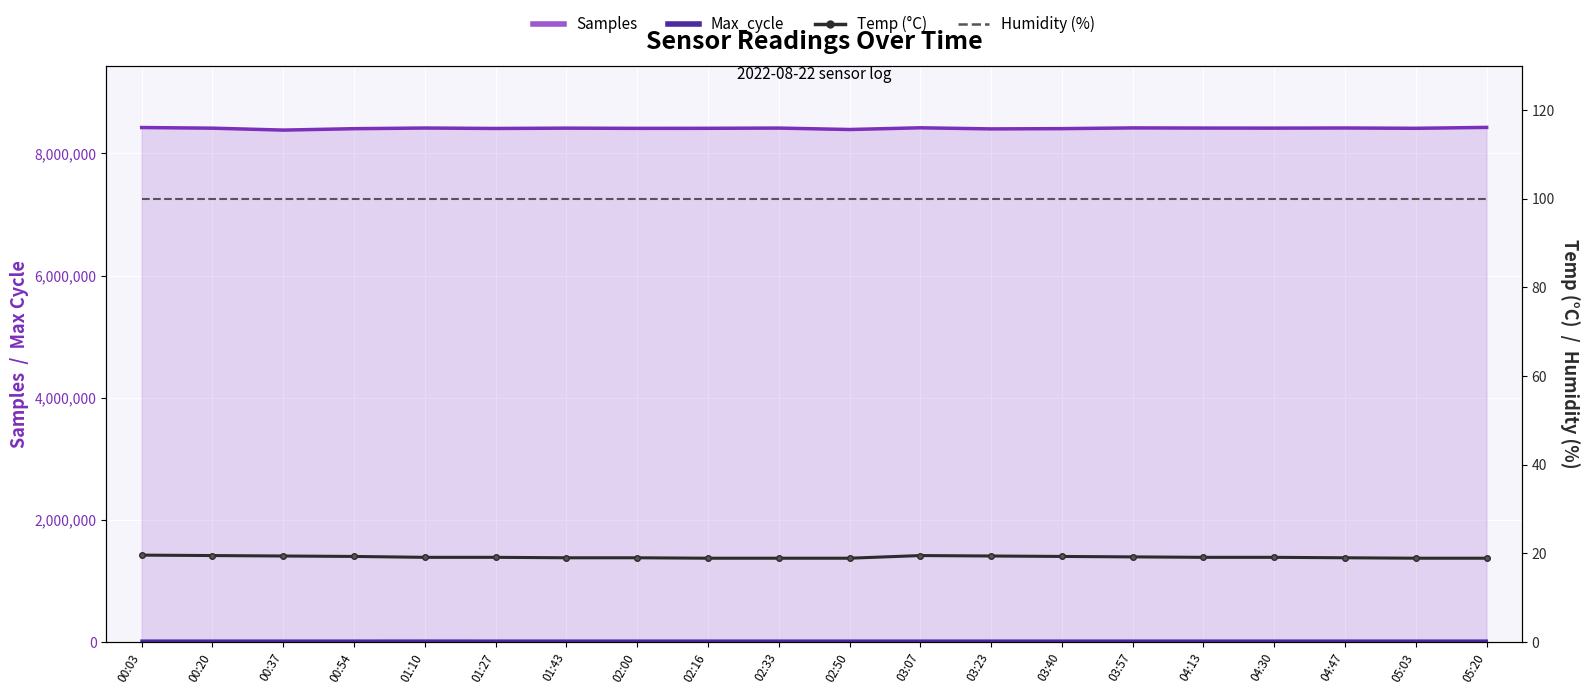

At which category is the sum across all series the highest?

00:03